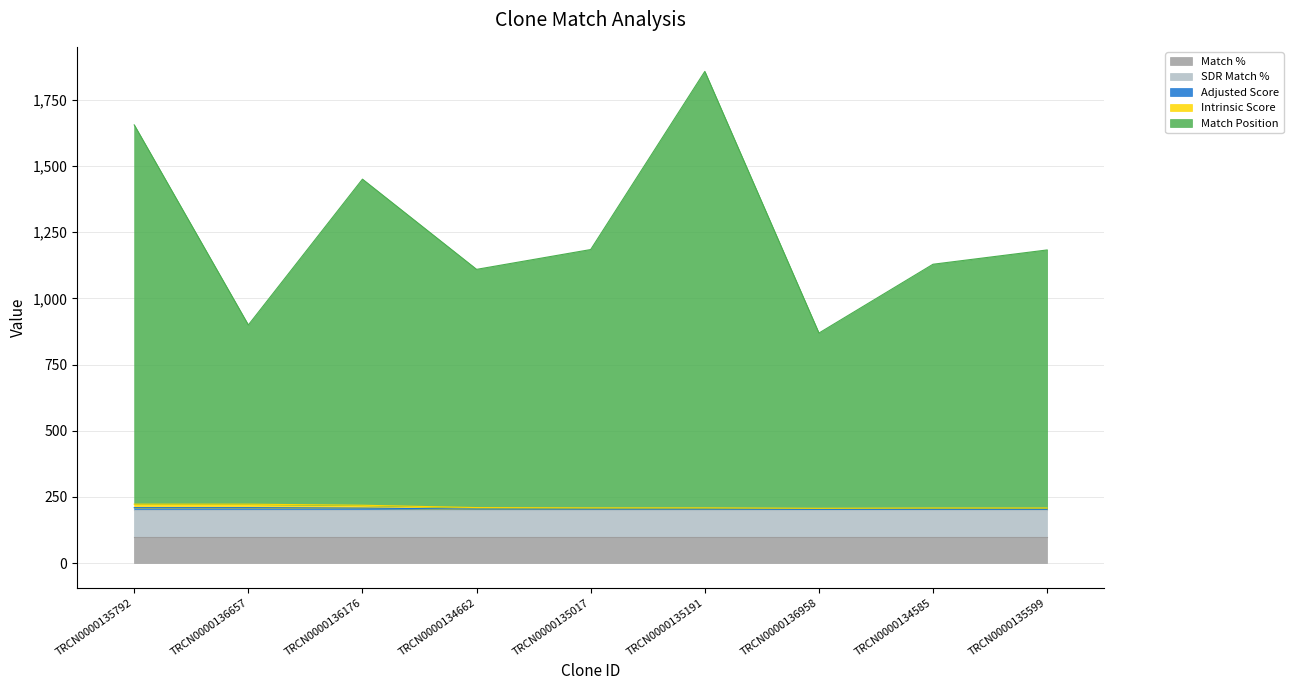

Does the chart have visible grid lines?

Yes